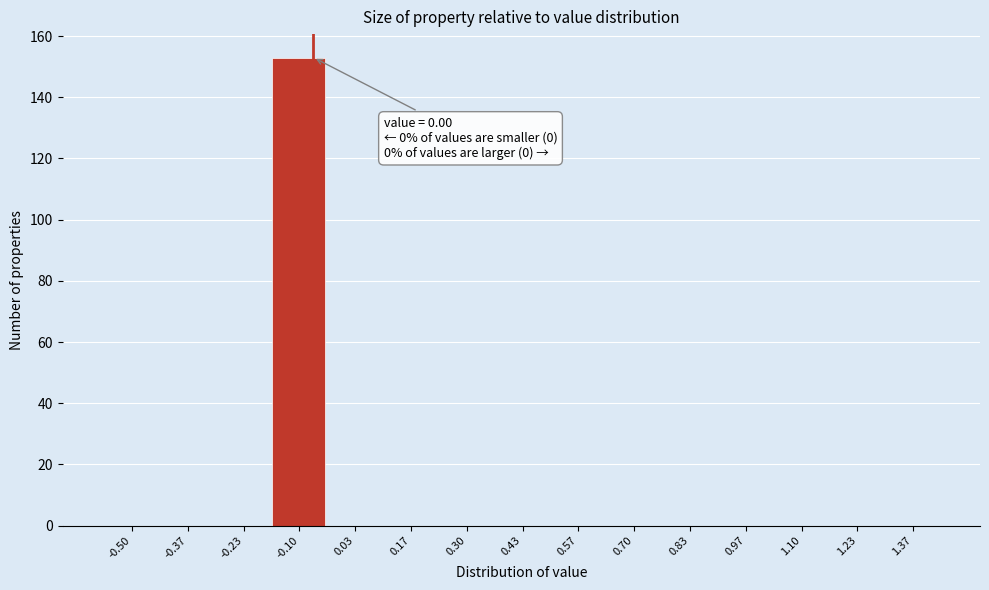

Reading left to right, what are all the values shown in this chart?

-0.50=0	-0.37=0	-0.23=0	-0.10=153	0.03=0	0.17=0	0.30=0	0.43=0	0.57=0	0.70=0	0.83=0	0.97=0	1.10=0	1.23=0	1.37=0